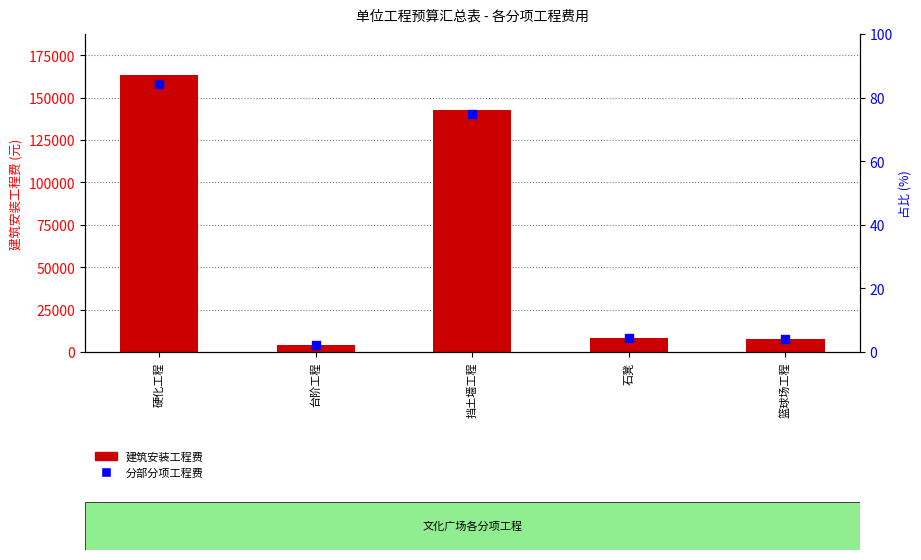

Which series reaches the maximum Y coordinate?

建筑安装工程费